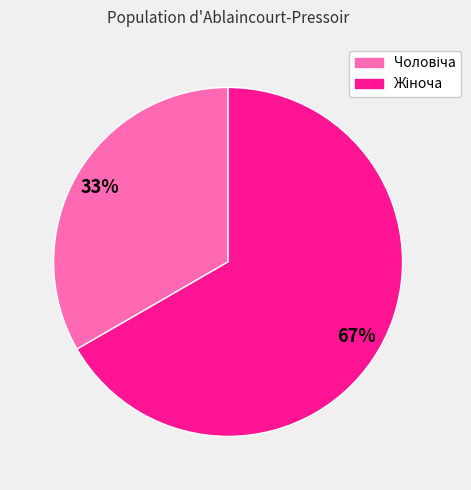

To the nearest percent, what is the average slice percentage?

50%